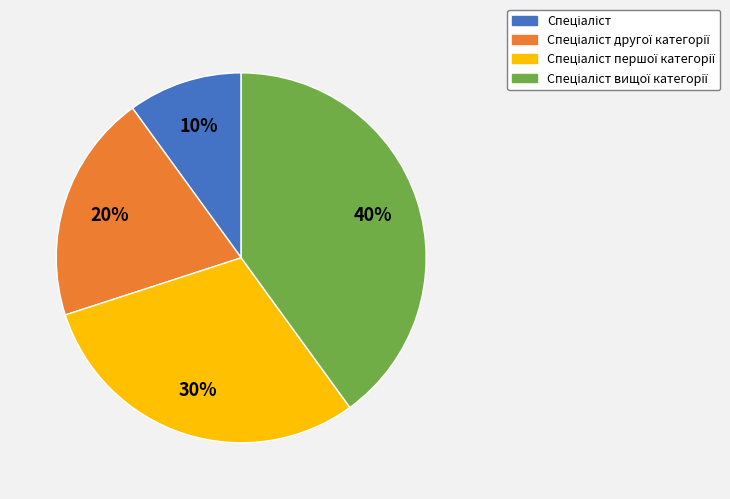

To the nearest percent, what is the difference between the largest and smallest slice percentages?

30%